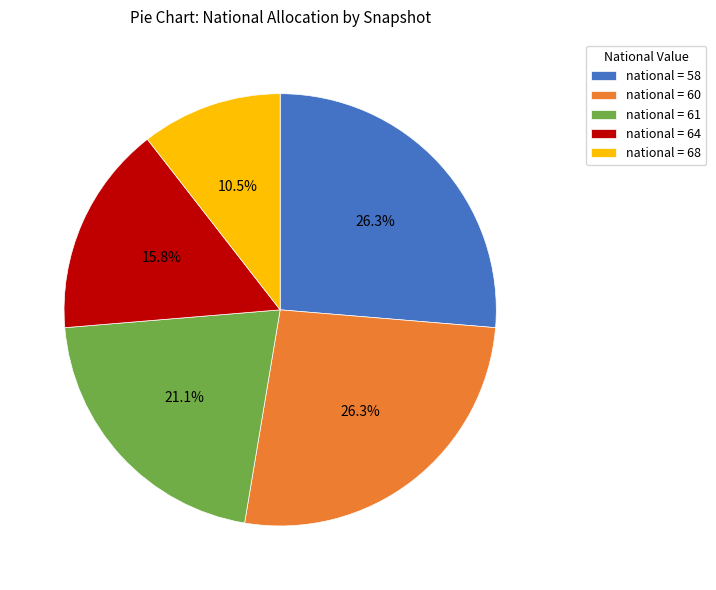

How many segments does this pie chart have?

5